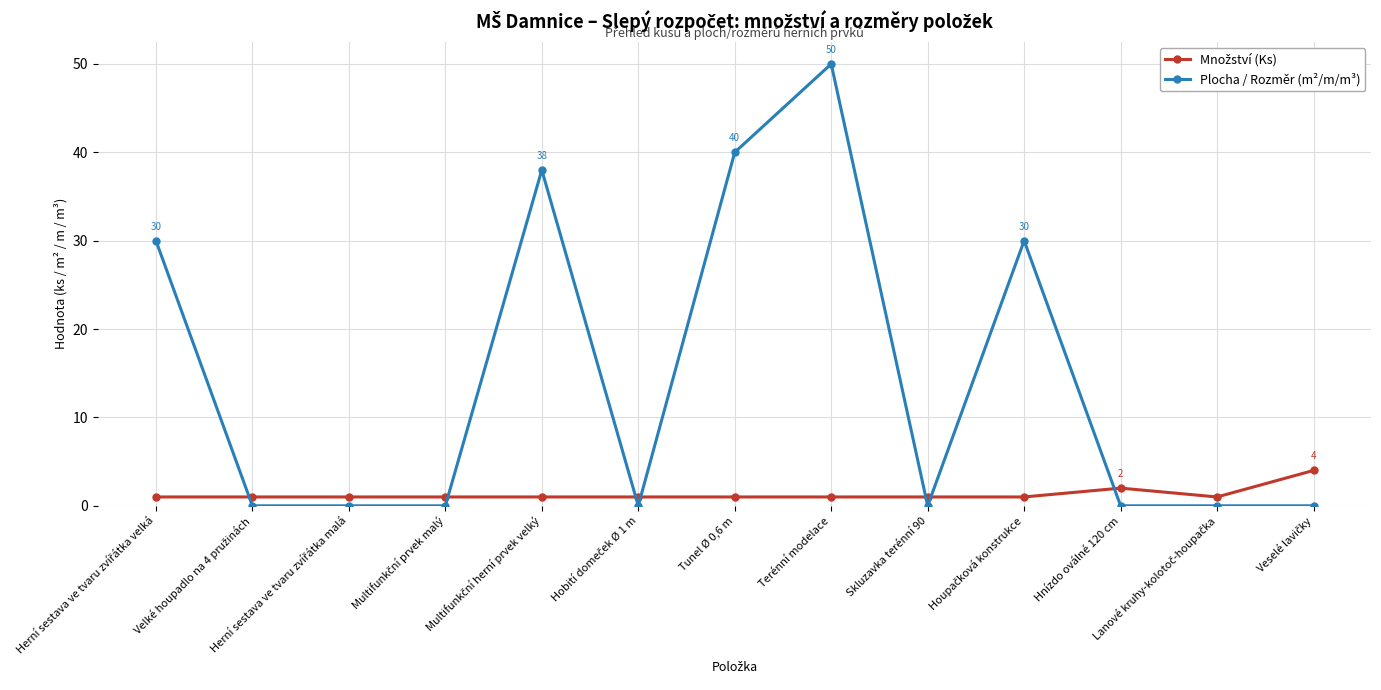

Which series has the largest total across all categories?

Plocha / Rozměr (m²/m/m³)